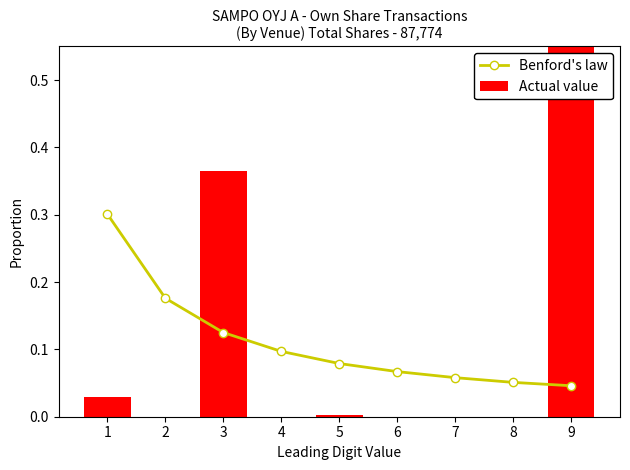

True or false: Benford's law has a value of 0.2 at 3.

False